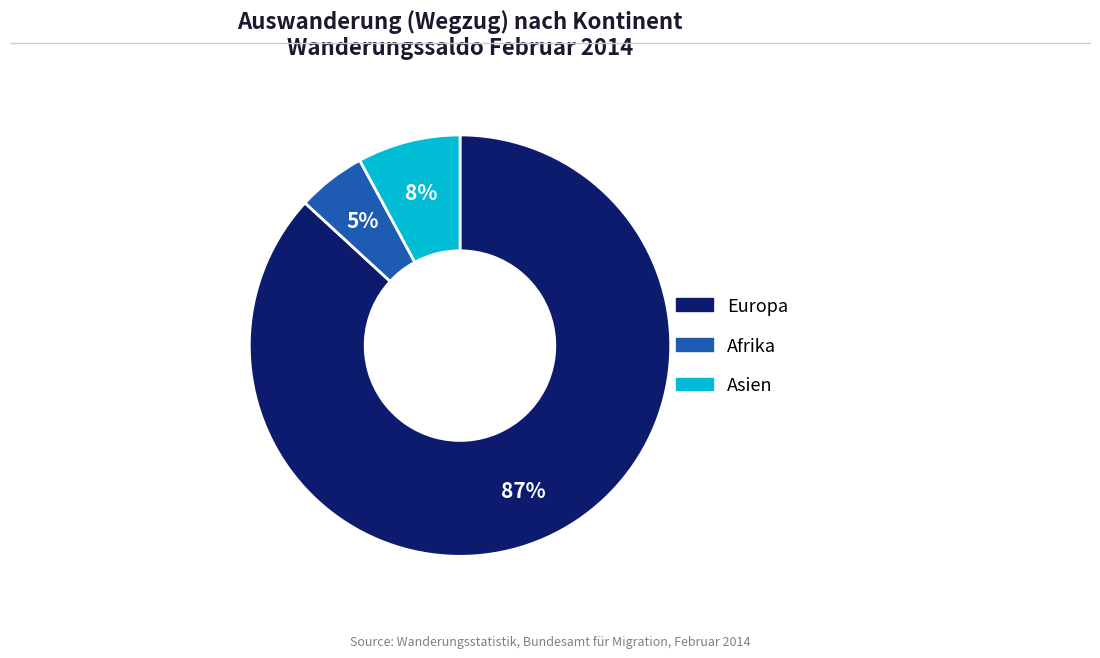

Is there a majority slice in this chart?

Yes